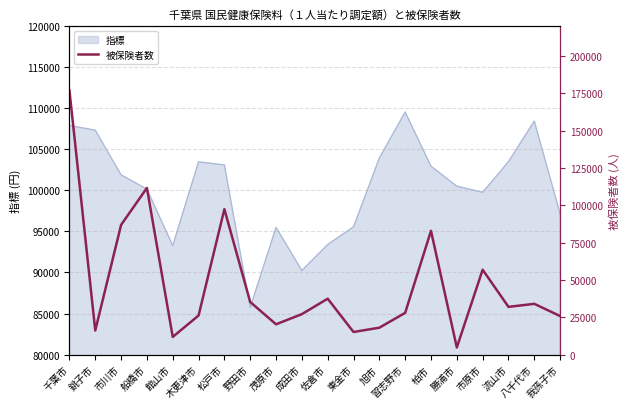

The 指標 series shows 109538 at 習志野市. True or false?

True